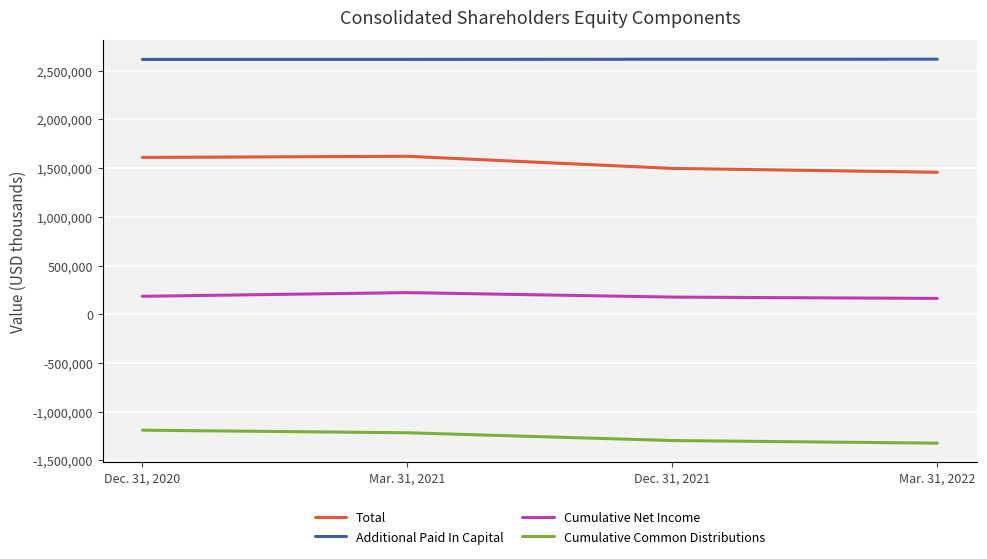

How many series are shown in this chart?

4